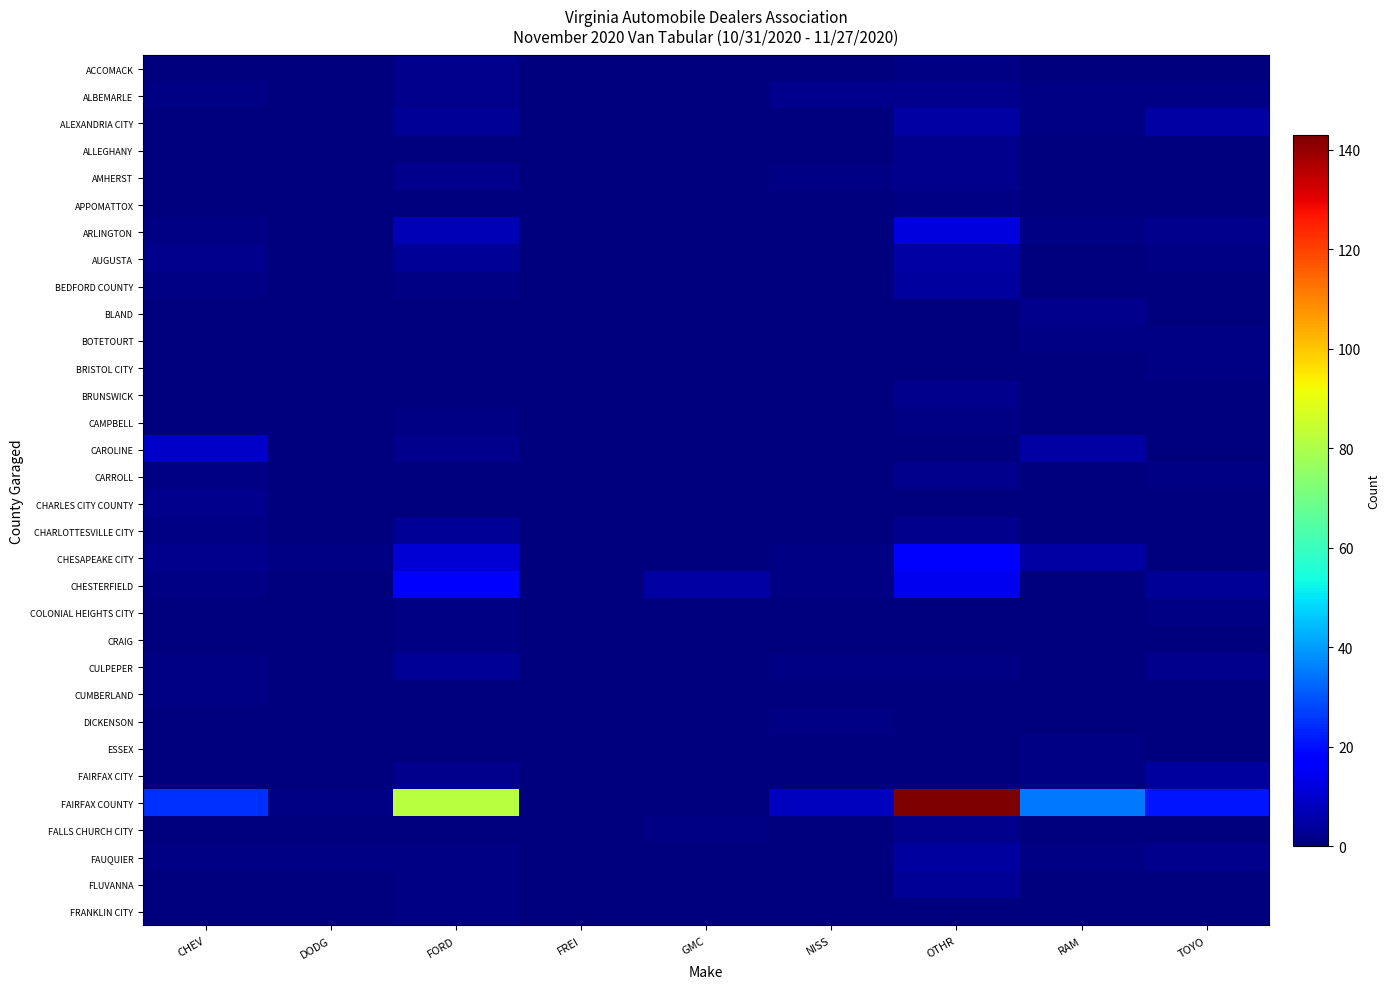

Between CHEV and NISS, which series saw the biggest shift?

FAIRFAX COUNTY